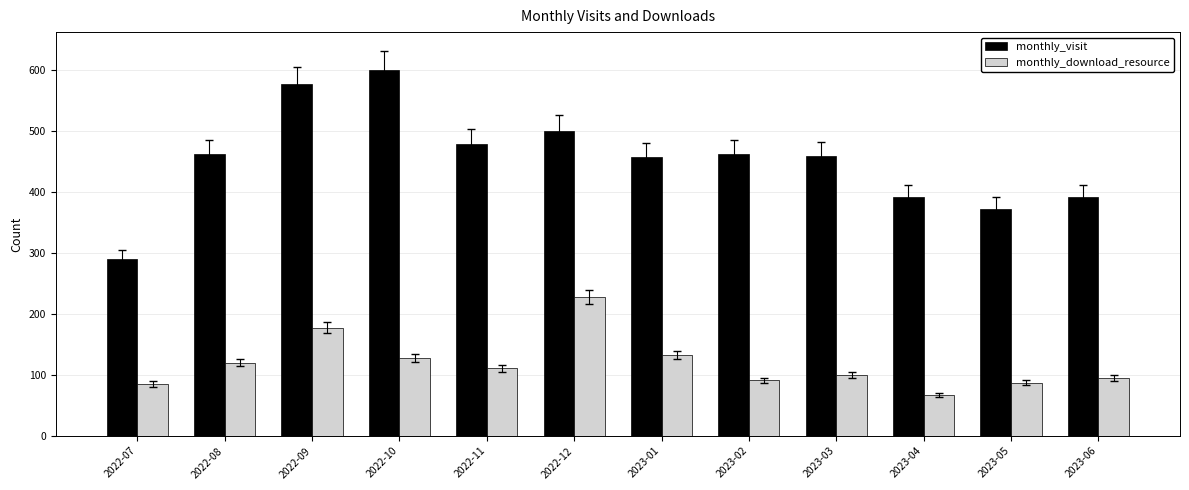

Which series has the widest spread of values?

monthly_visit